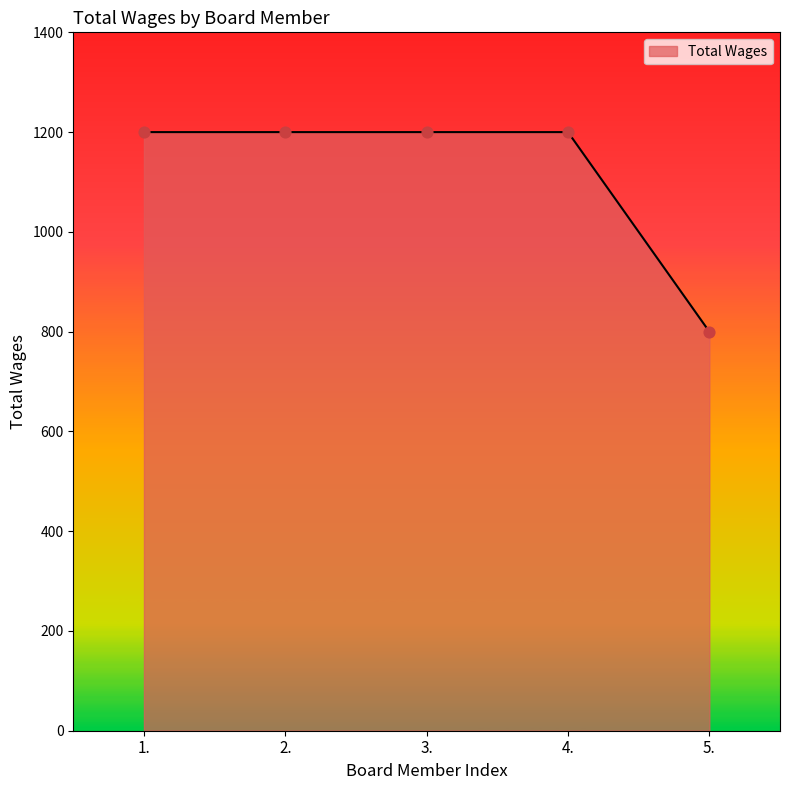

Between 5. and 2., which is larger?

2.